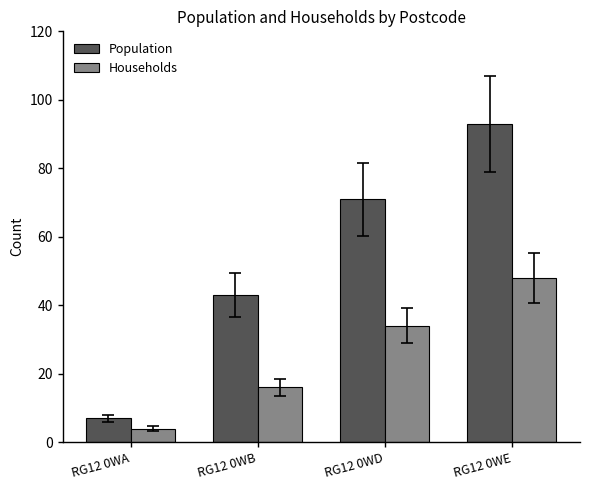

Which series has the largest total across all categories?

Population